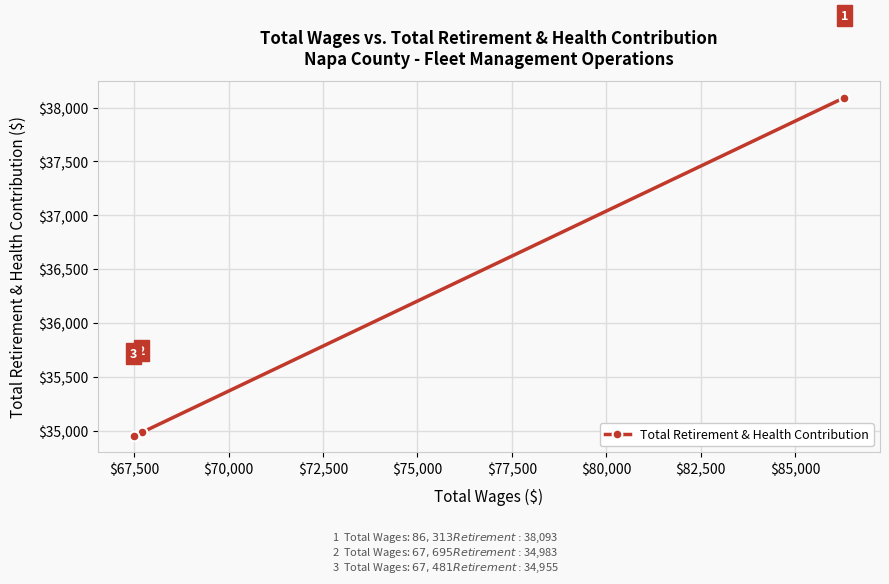

What is the value of the 2nd point from the left?

34983